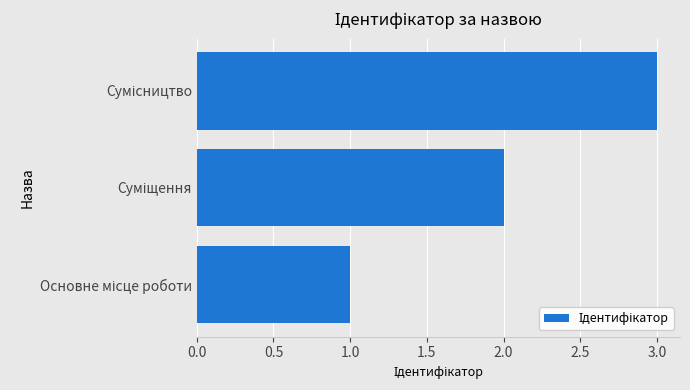

What is the sum of all values?

6